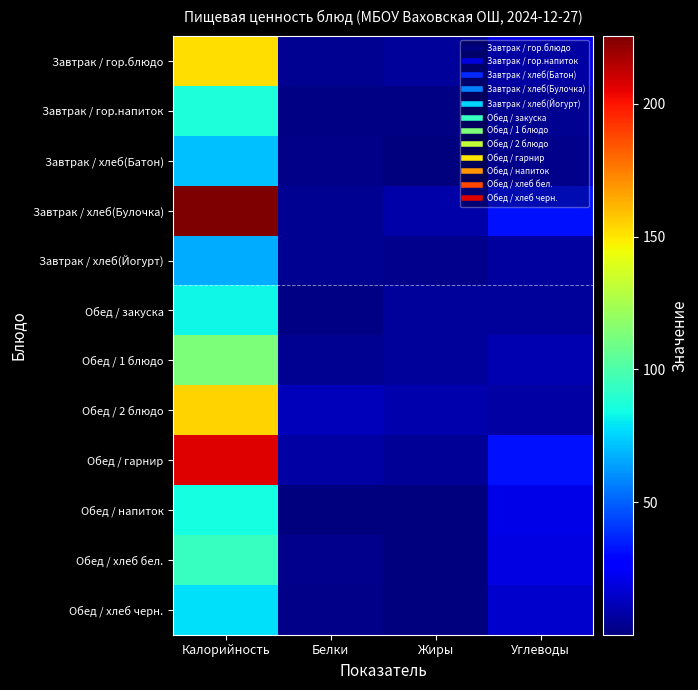

List the series in order of their peak value, lowest first.

Завтрак / хлеб(Йогурт), Завтрак / хлеб(Батон), Обед / хлеб черн., Обед / закуска, Обед / напиток, Завтрак / гор.напиток, Обед / хлеб бел., Обед / 1 блюдо, Завтрак / гор.блюдо, Обед / 2 блюдо, Обед / гарнир, Завтрак / хлеб(Булочка)